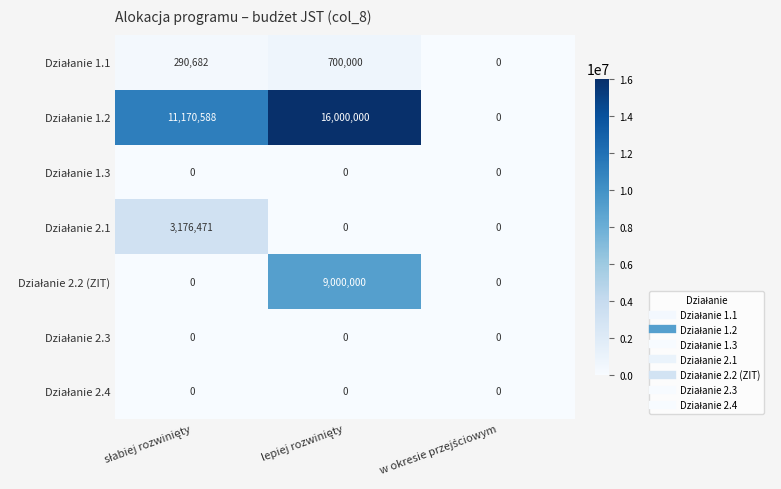

What is the maximum value shown in the chart?

16000000